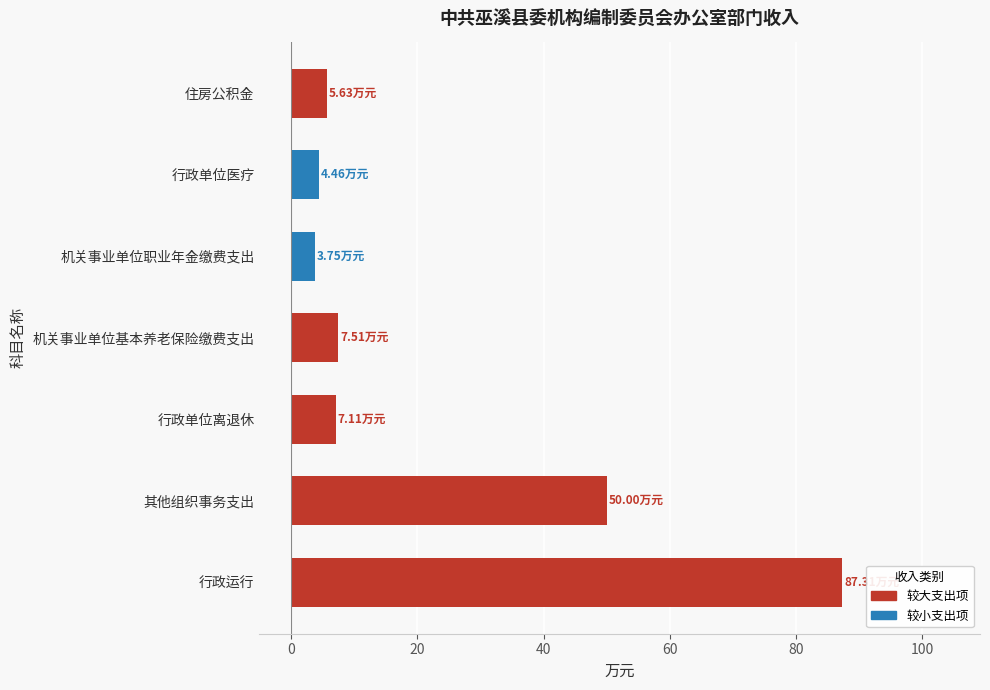

Which category has the highest value across all series?

行政运行